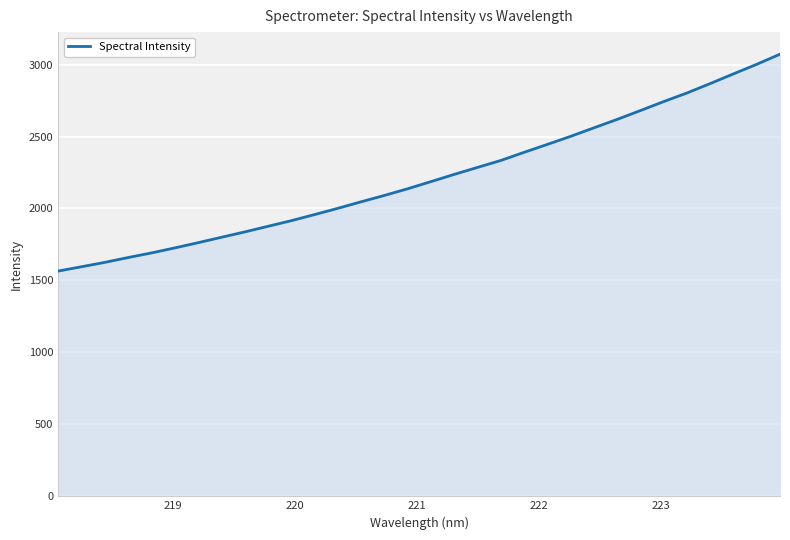

What is the smallest value displayed?

1564.9